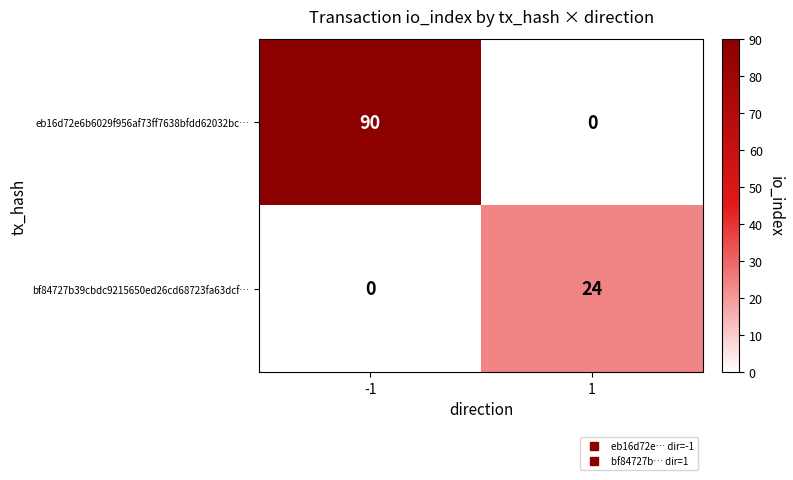

Reading left to right, list all the values displayed in this chart.

eb16d72e6b6029f956af73ff7638bfdd62032bc…: -1=90	1=0
bf84727b39cbdc9215650ed26cd68723fa63dcf…: -1=0	1=24